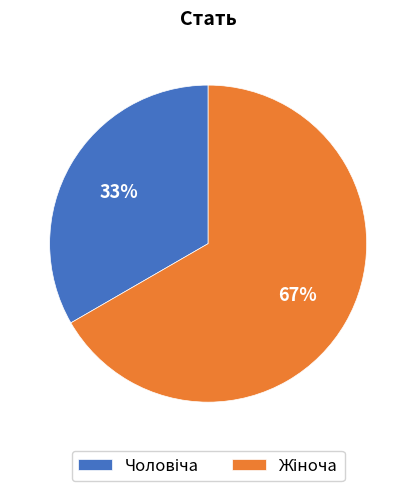

To the nearest percent, what is the average slice percentage?

50%